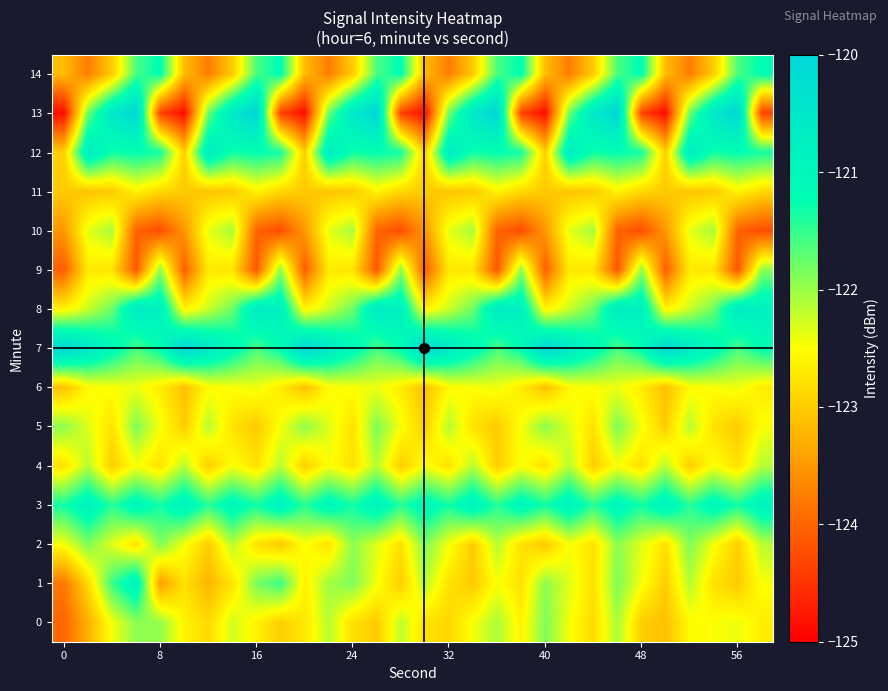

Rank the series by their maximum value, from highest to lowest.

7, 13, 8, 12, 1, 3, 14, 0, 2, 5, 9, 10, 4, 6, 11